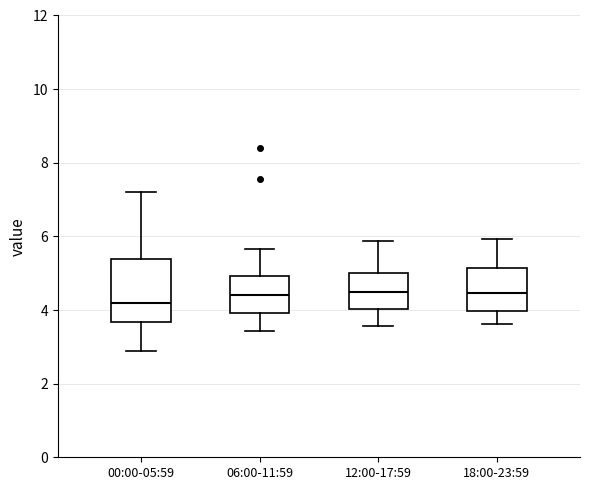

Reading left to right, read every box against the y-axis: the position of its median line, the range the box covers, and the ends of its whiskers. The values are not printed on the chart, so give them approximately, as read against the axis.

00:00-05:59: median 4.2, box 3.6 to 5.4, whiskers 3.0 to 7.2
06:00-11:59: median 4.4, box 4.0 to 5.0, whiskers 3.4 to 5.6
12:00-17:59: median 4.4, box 4.0 to 5.0, whiskers 3.6 to 5.8
18:00-23:59: median 4.4, box 4.0 to 5.2, whiskers 3.6 to 6.0